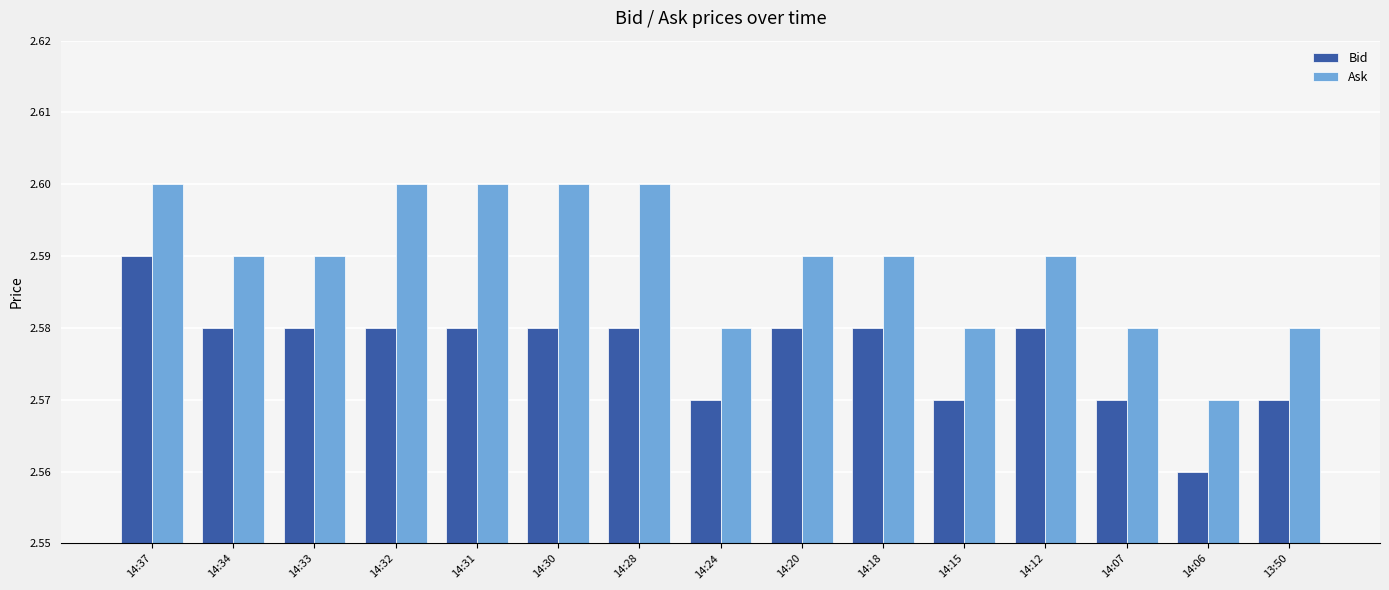

Rank the series at 14:30 from lowest to highest value.

Bid, Ask